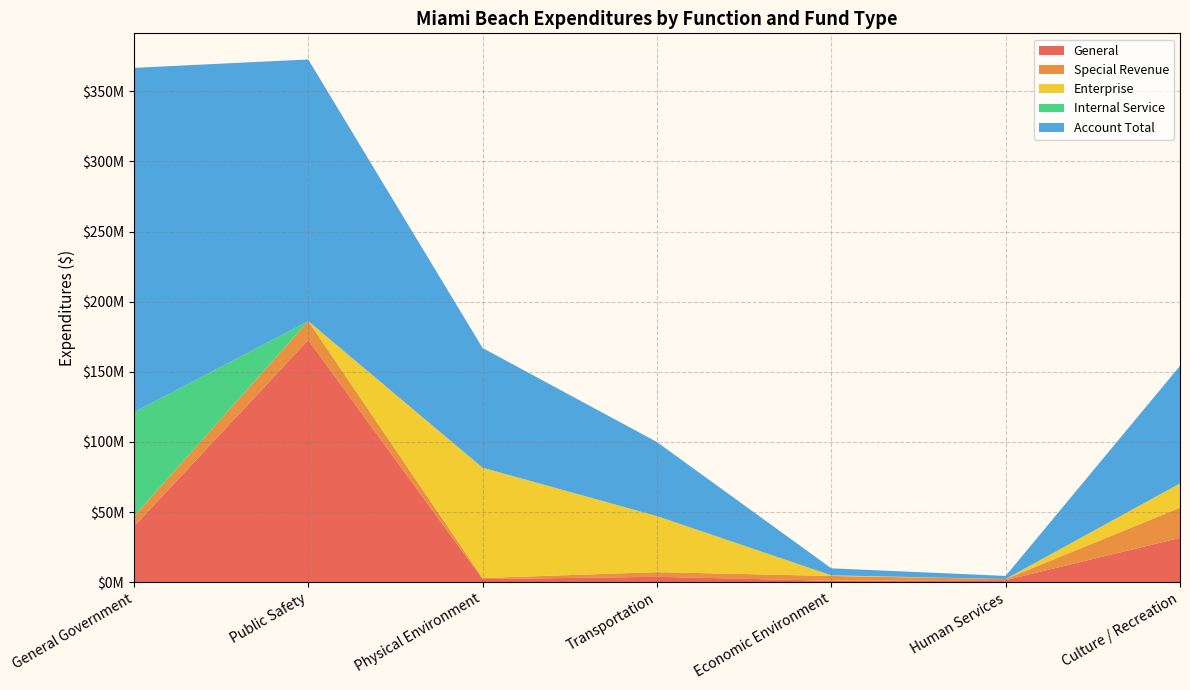

Reading right to left, list all the values displayed in this chart.

General: 31568457	1451131	972019	3813890	2165283	172718538	39690669
Special Revenue: 21530770	771074	3443781	3344432	774490	13425299	7164342
Enterprise: 17322057	0	462519	39946979	78672902	0	0
Internal Service: 0	0	0	0	0	0	74268519
Account Total: 83848427	2222380	4991935	52808545	85348511	186593063	245632319